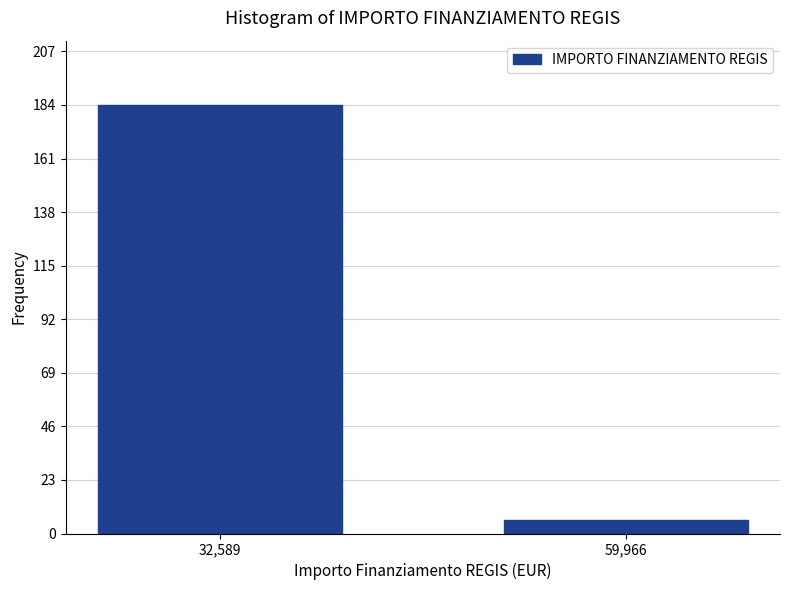

Reading left to right, list all the values displayed in this chart.

32,589=184	59,966=6